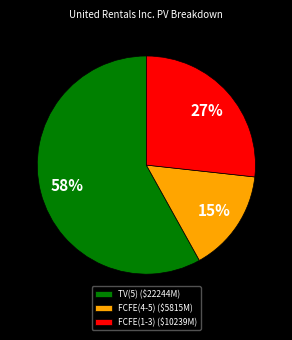

Is it true that TV(5) ($22244M) is 58% of the pie?

True